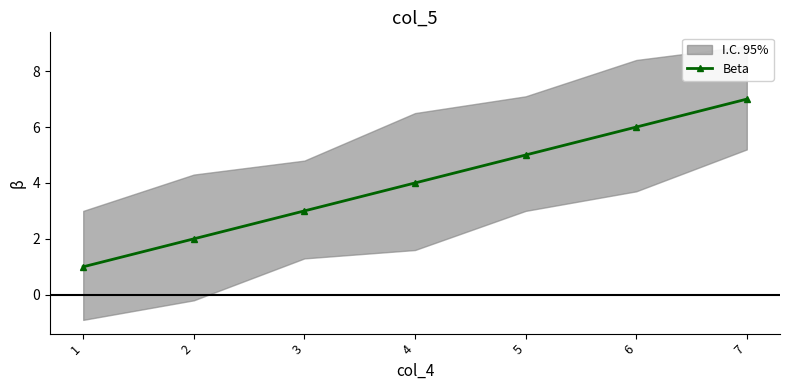

Which category has the lowest value across all series?

1